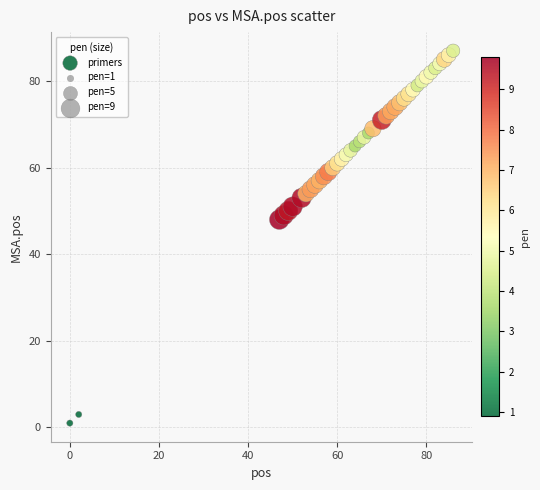

What Y value in the scatter plot is closest to 44?

48